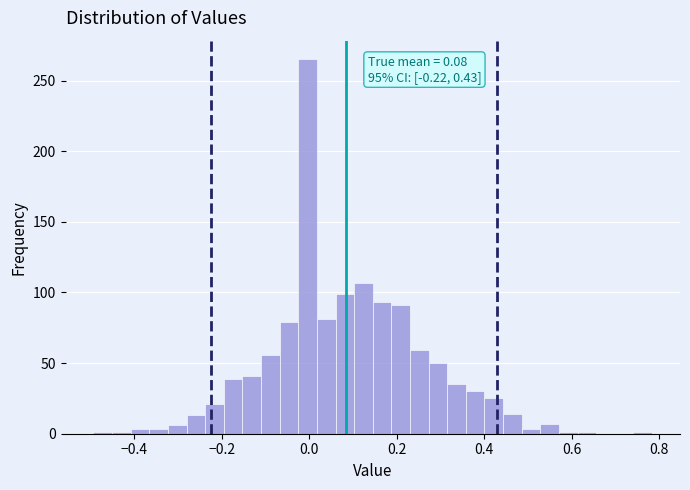

Read against the x-axis, roughly where is the centre of the tallest bar?

0.00